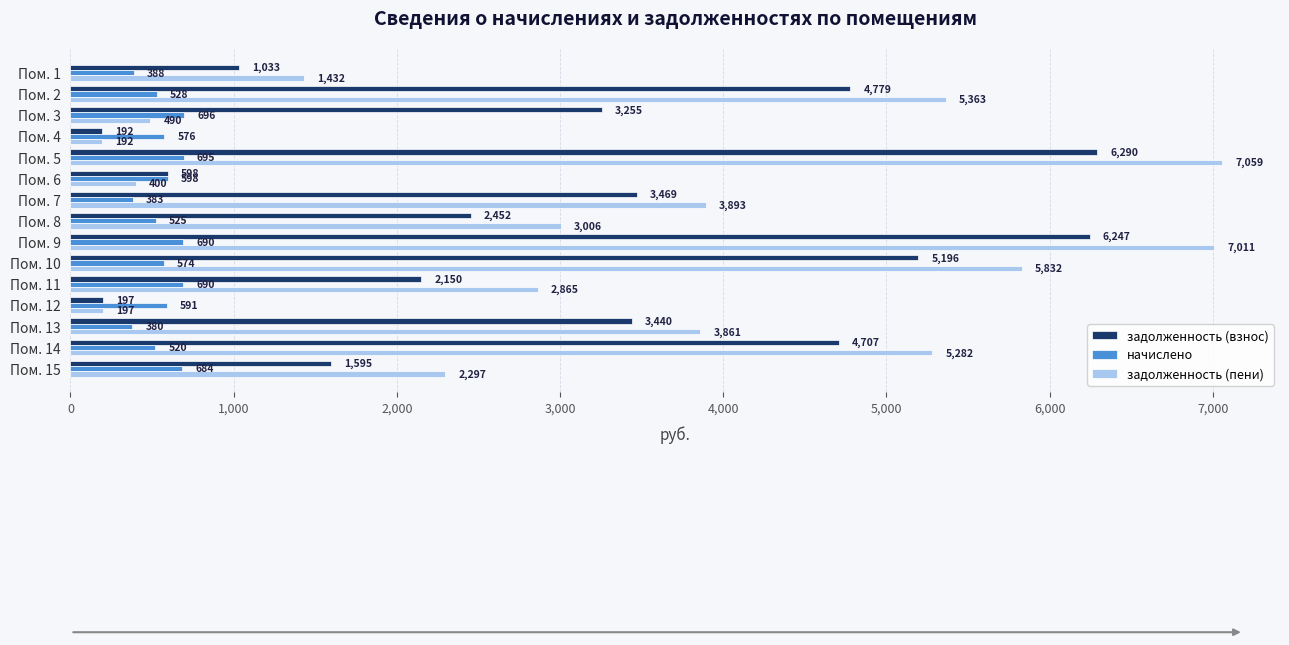

Where is начислено nearest to the value 538?

Пом. 2